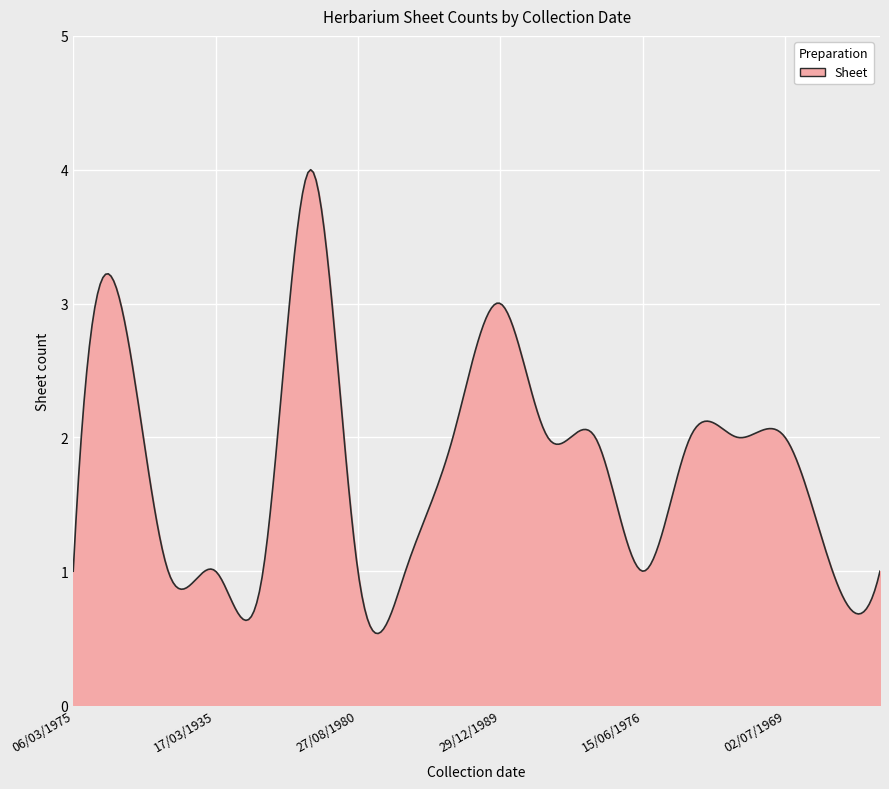

What is the maximum value shown in the chart?

4.0